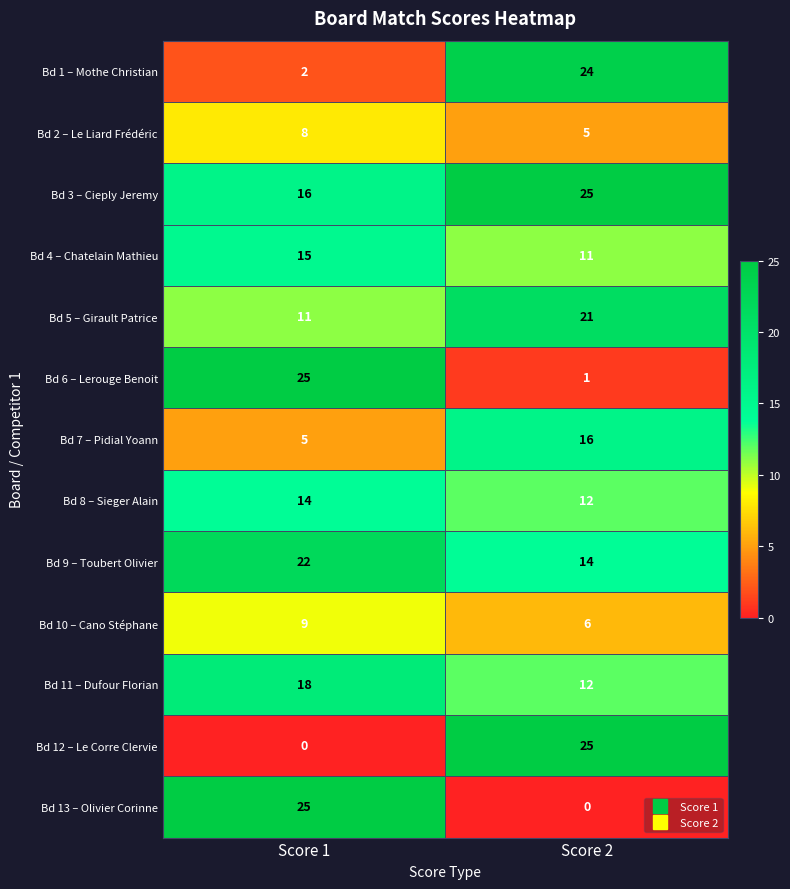

What is the sum of the Bd 11 – Dufour Florian values at Score 1 and Score 2?

30